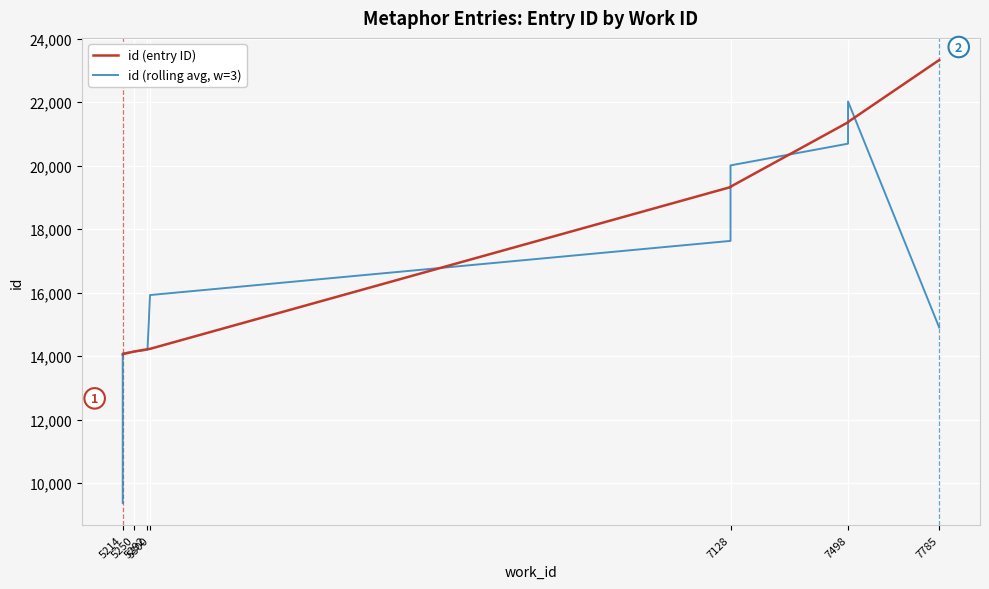

Which series ends up on top after the final intersection of id (entry ID) and id (rolling avg, w=3)?

id (entry ID)